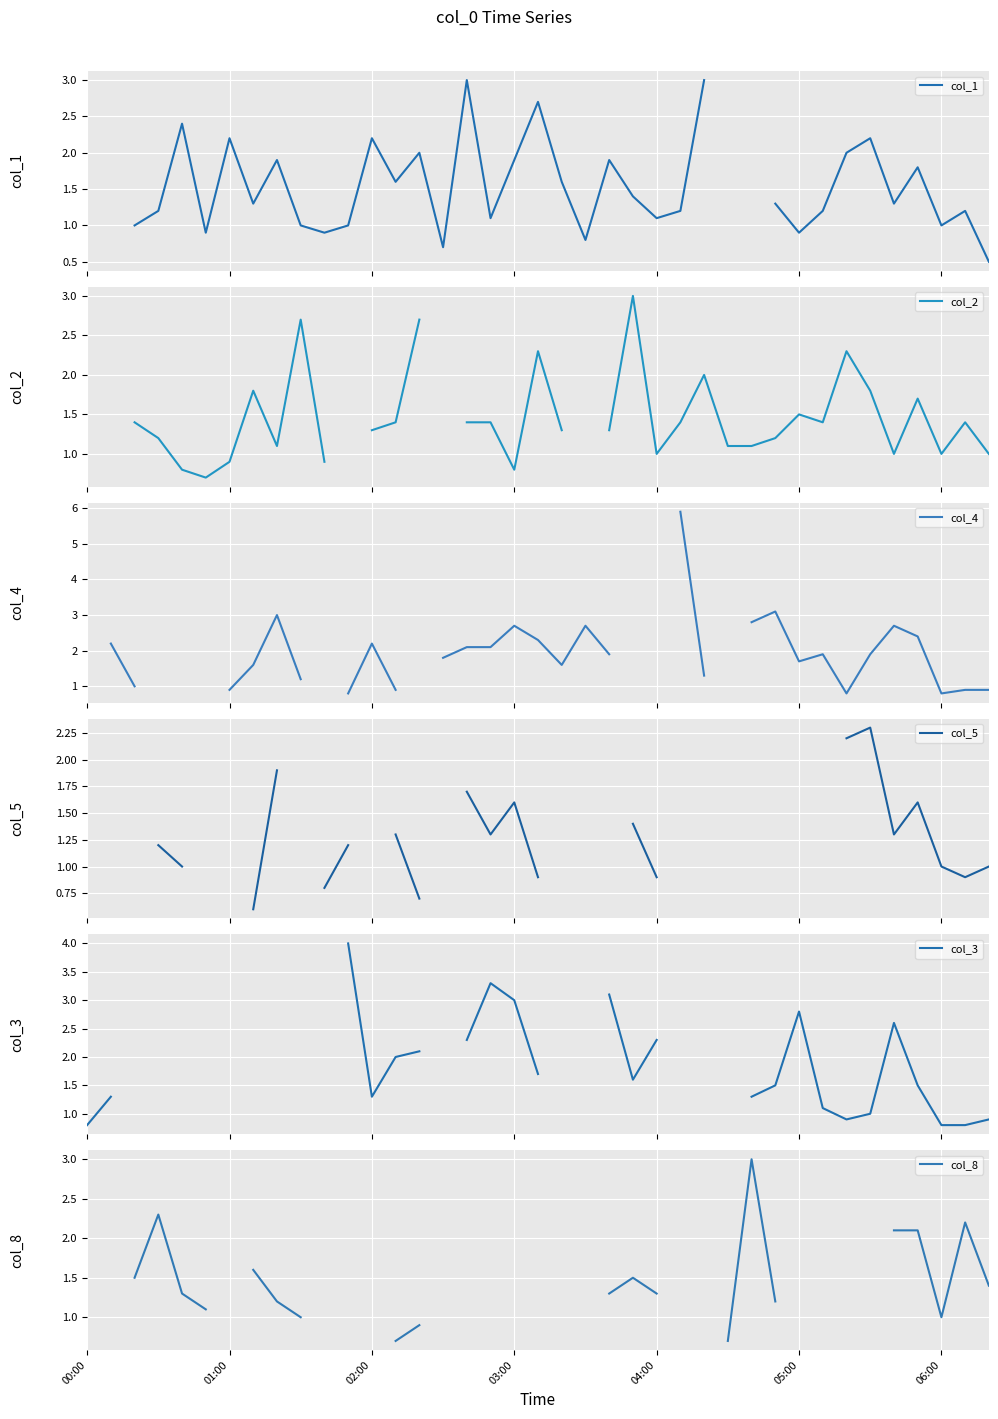

How many lines are shown in the chart?

6